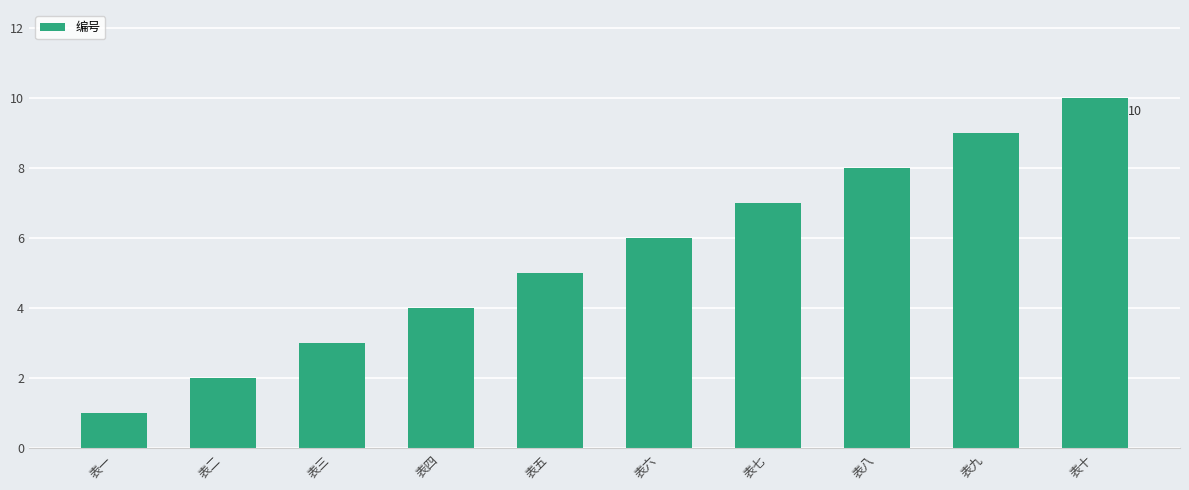

What is the smallest value displayed?

1